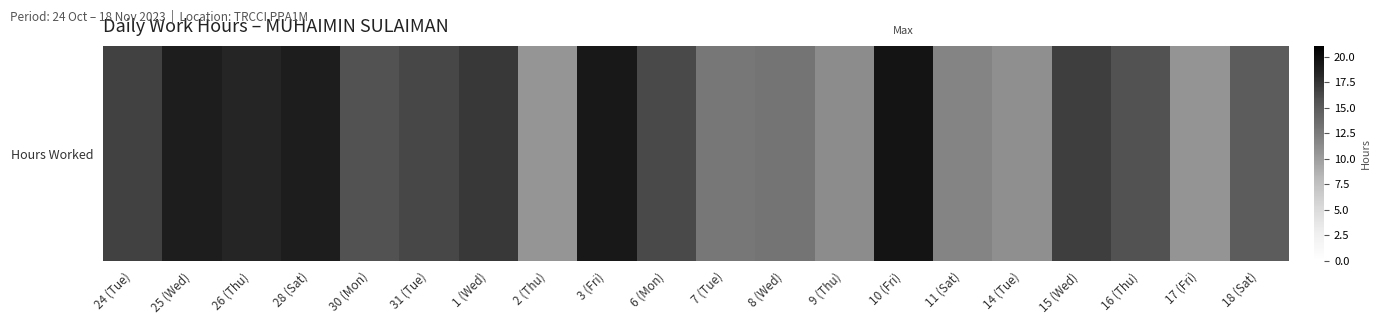

True or false: the data shows 22.9 at 6 (Mon).

False